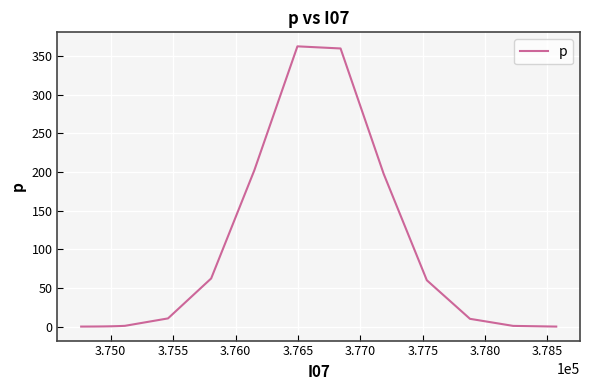

What is the difference between the maximum and minimum values?

362.3